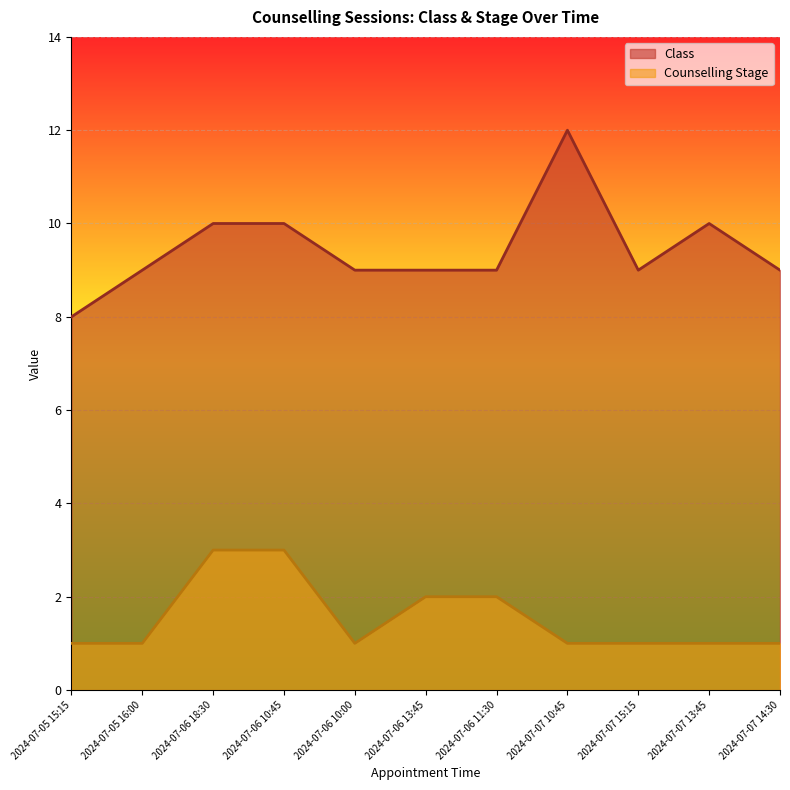

At how many categories does at least one series exceed 11?

1